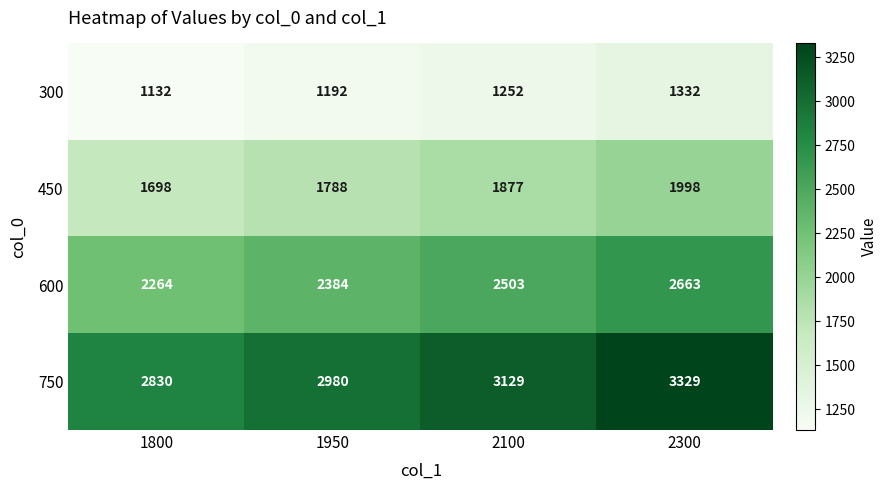

Rank the series at 2100 from highest to lowest value.

750, 600, 450, 300